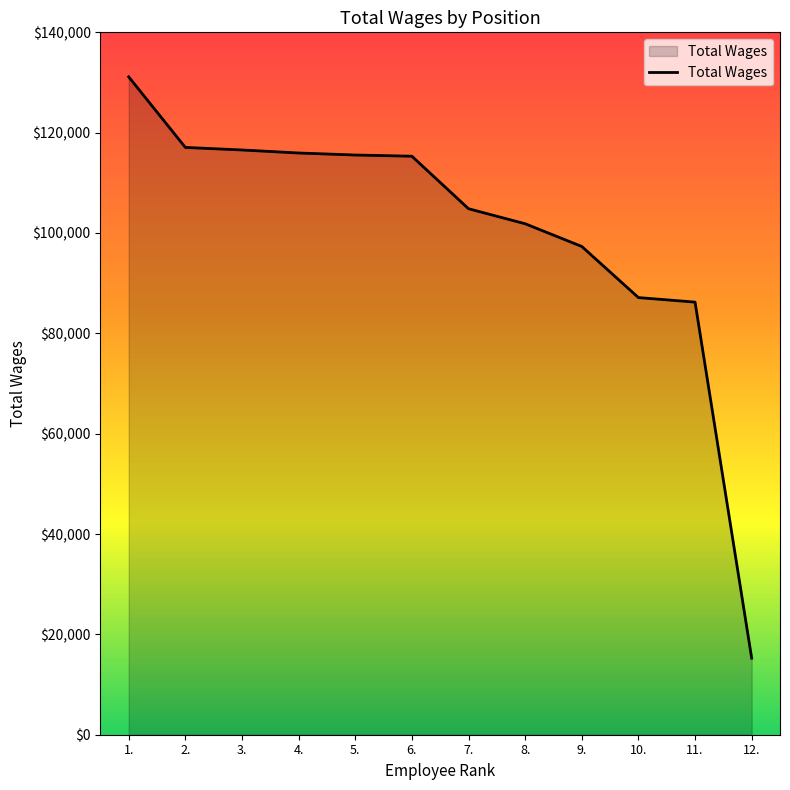

What is the minimum value shown in the chart?

15266